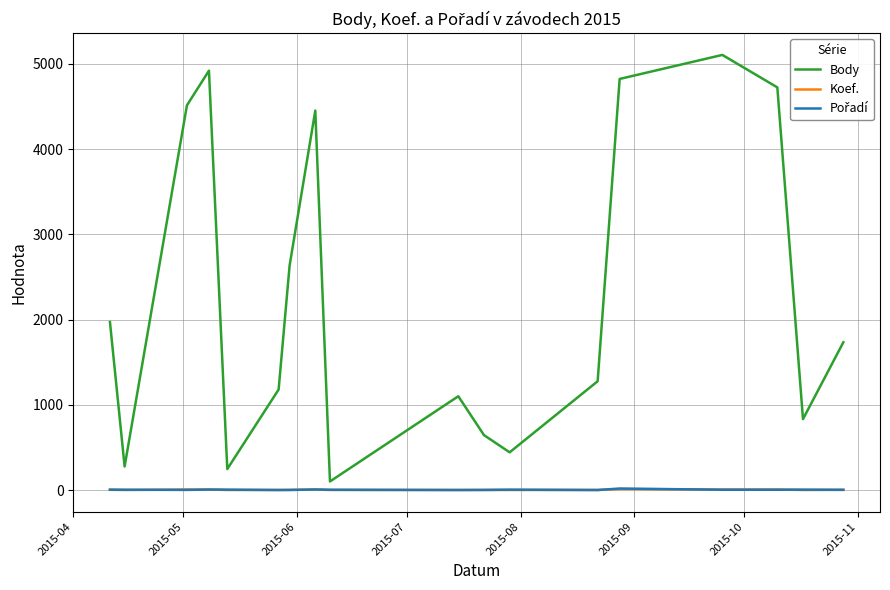

What is the greatest value displayed?

5106